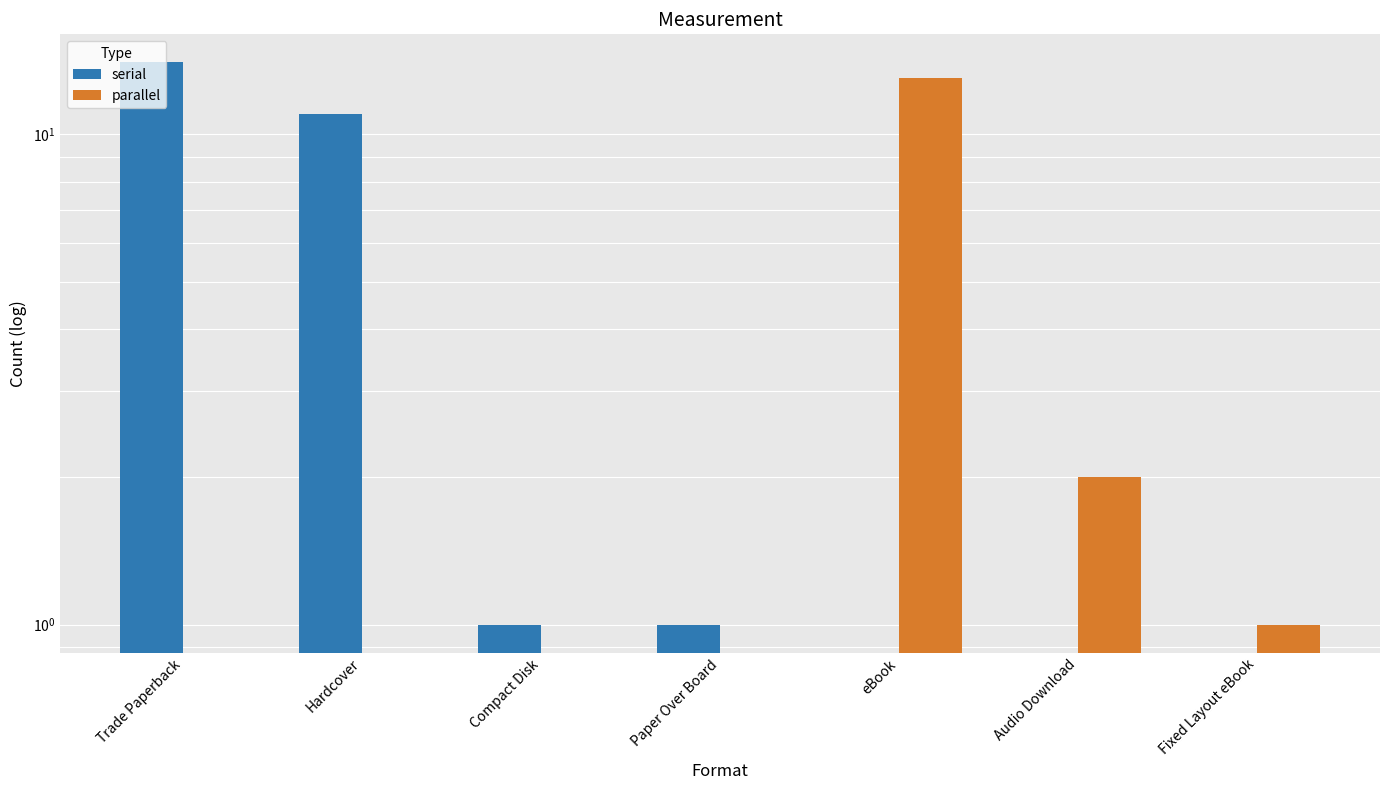

What is the difference between the maximum and second lowest values in the serial series?

14